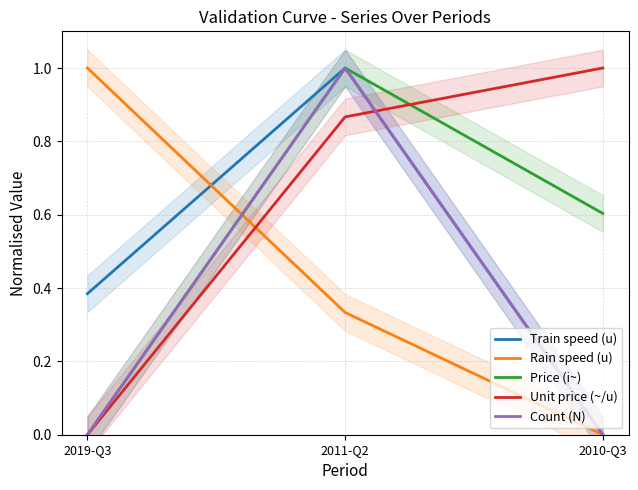

Between 2019-Q3 and 2010-Q3, which is larger?

2019-Q3